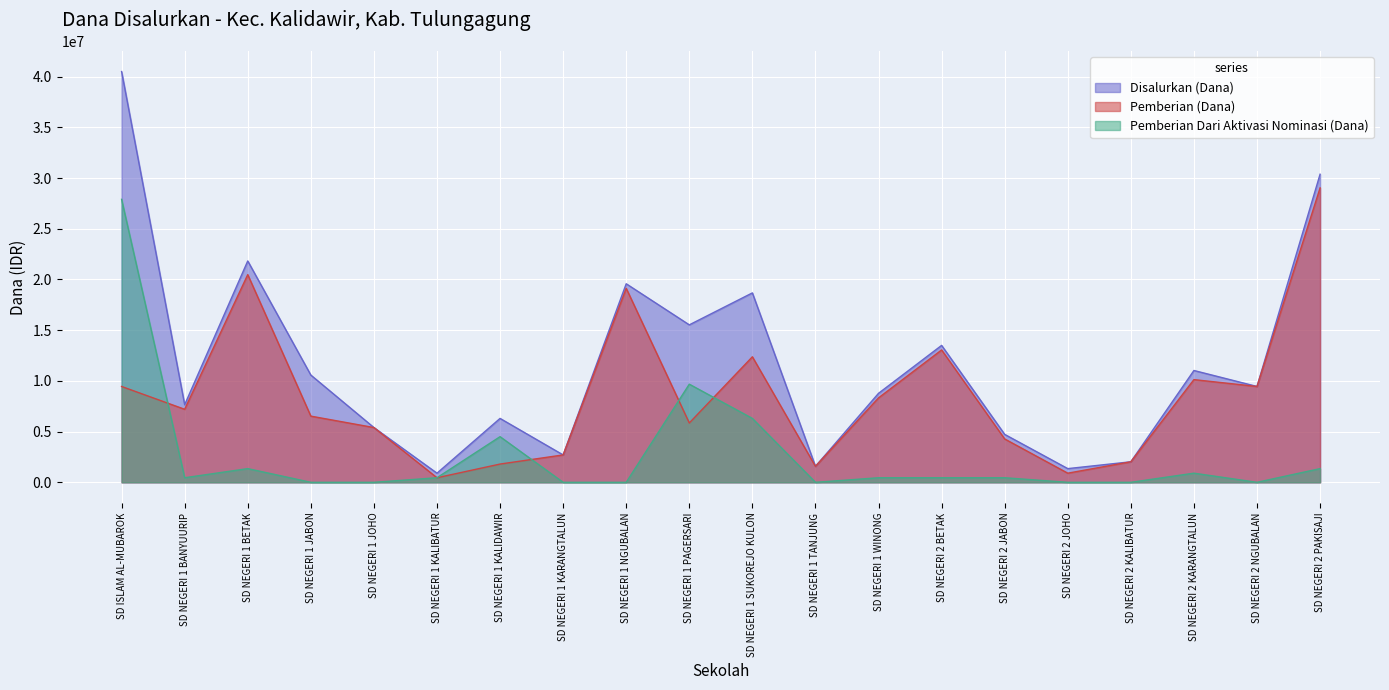

Rank the series by their maximum value, from highest to lowest.

Disalurkan (Dana), Pemberian (Dana), Pemberian Dari Aktivasi Nominasi (Dana)